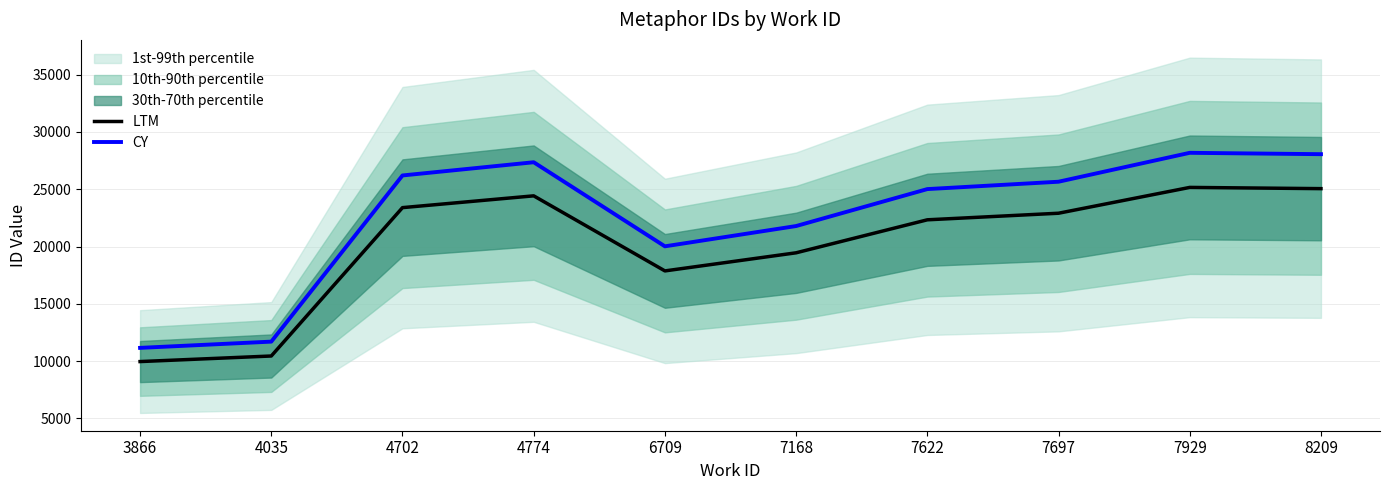

Which series has the largest total across all categories?

CY